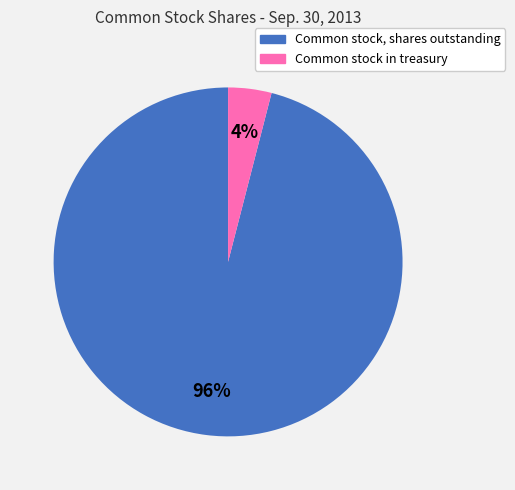

To the nearest percent, what percentage of the pie is Common stock, shares outstanding?

96%